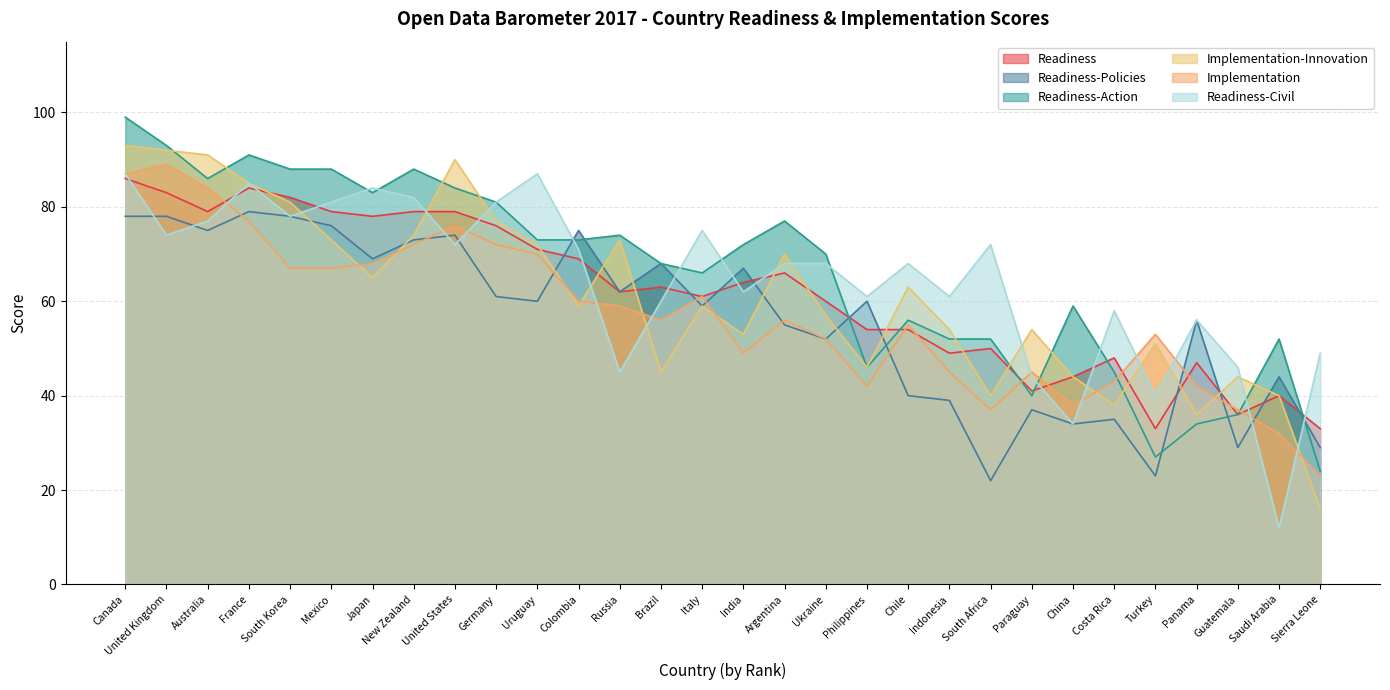

Does the chart display data point markers on the line(s)?

No